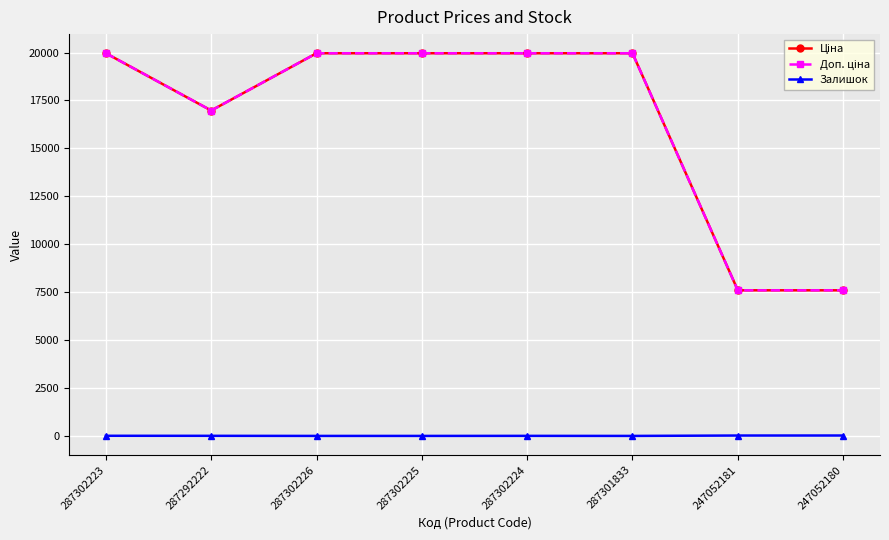

How many lines are shown in the chart?

3